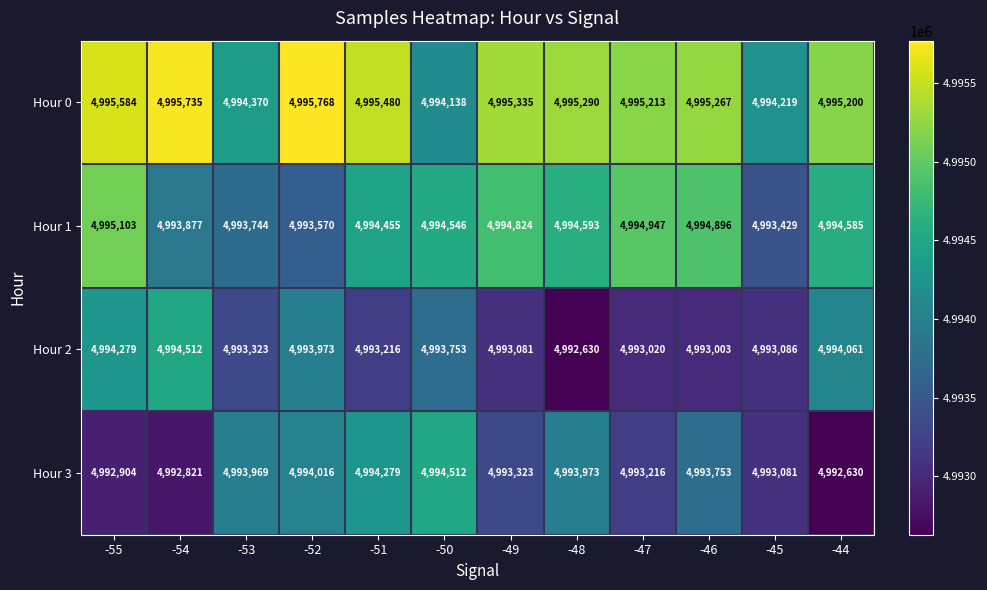

Which series has the largest total across all categories?

Hour 0